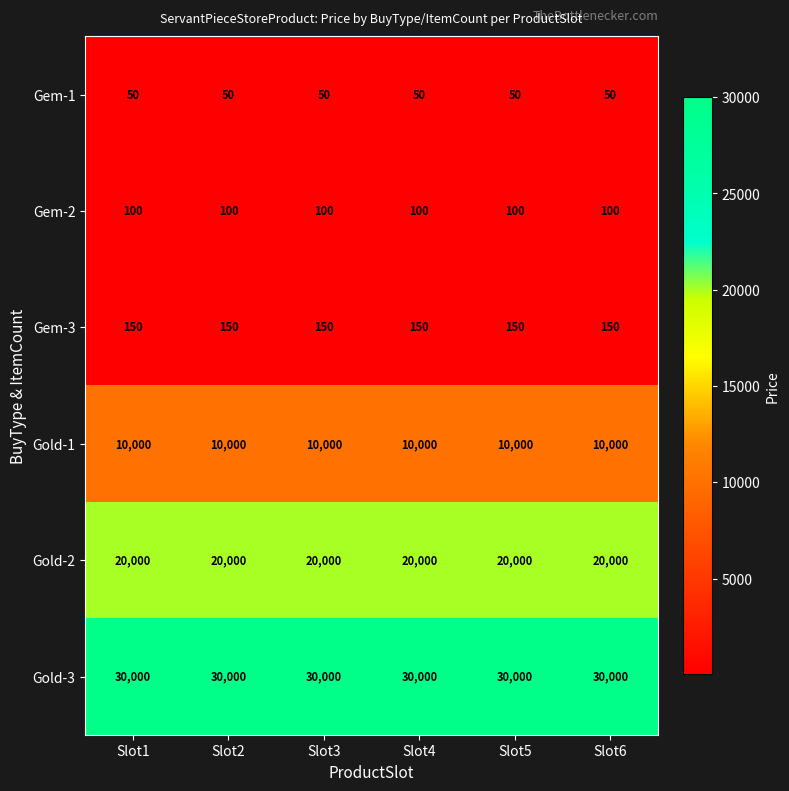

What is the difference between the highest and lowest values at Slot4?

29950